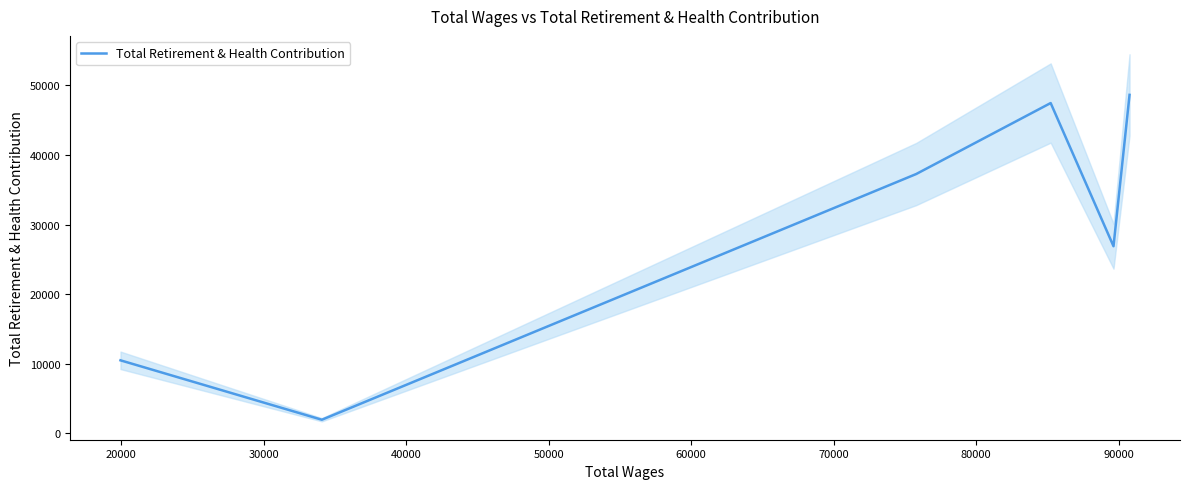

What is the value of the 6th point from the left?

48652